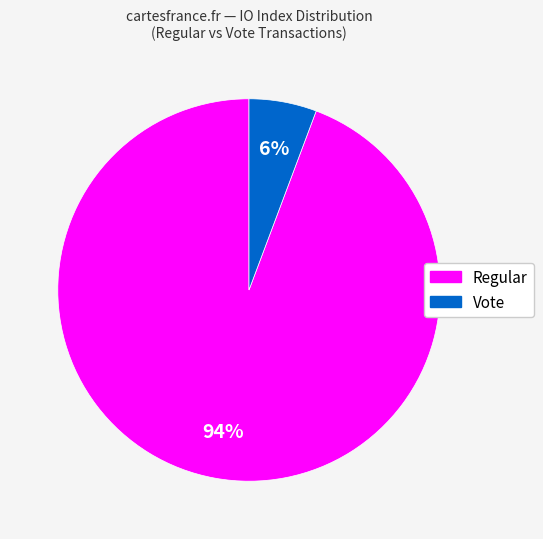

True or false: Vote accounts for 19% of the total.

False